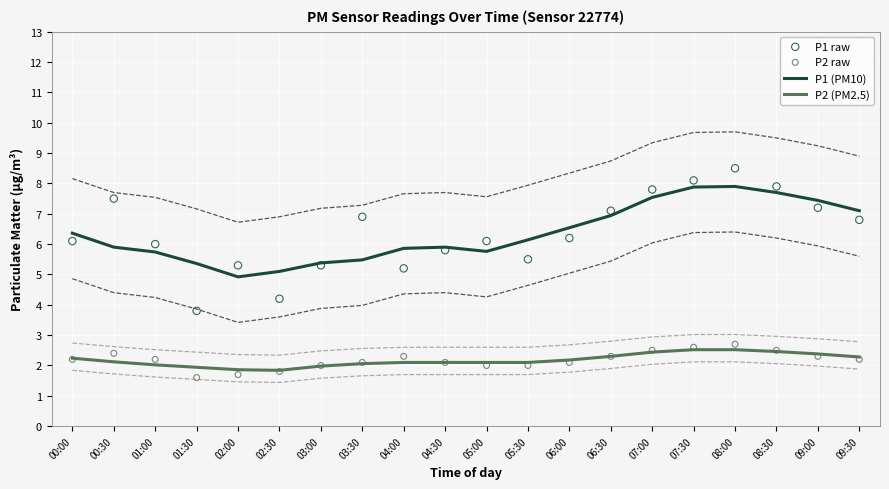

Which series has the largest total across all categories?

P1 raw